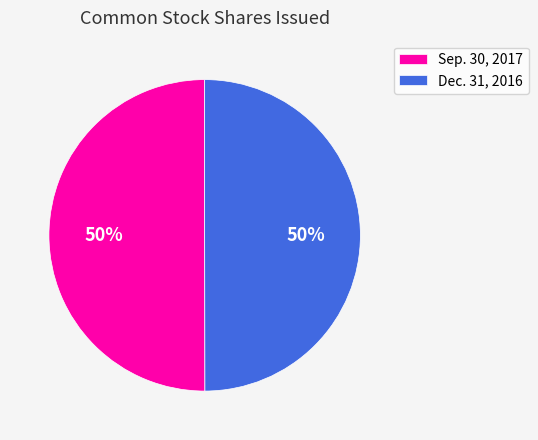

How many segments does this pie chart have?

2